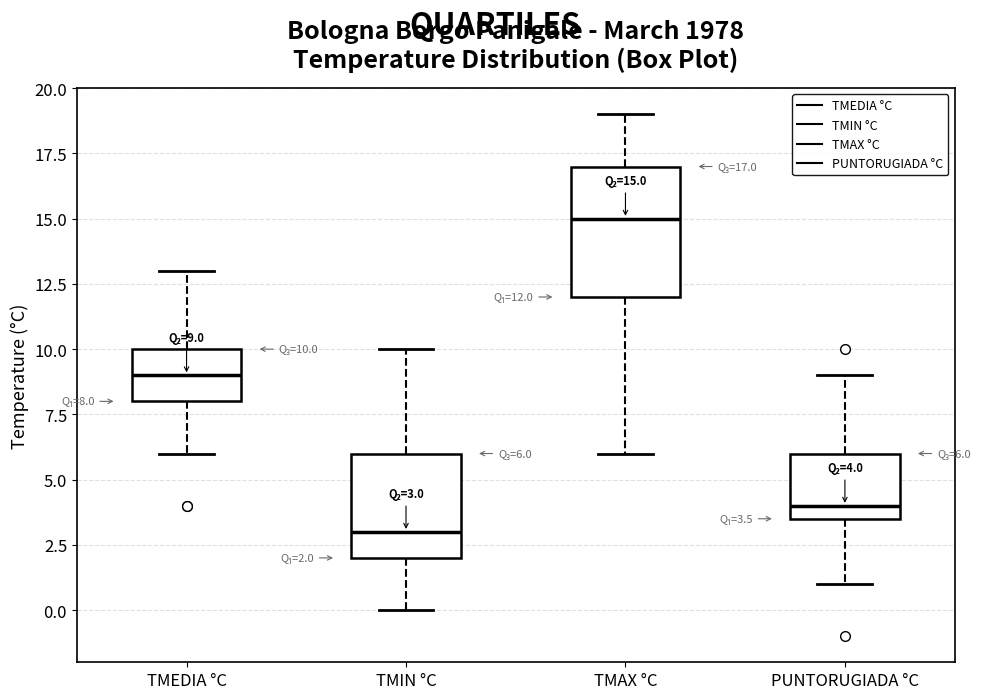

Which box's median line is the highest?

TMAX °C